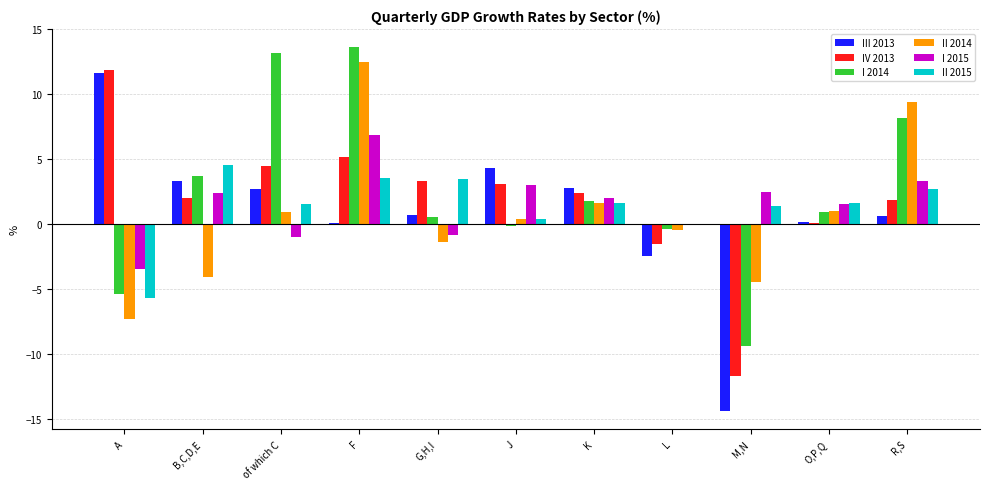

Read the I 2014 value at A.

-5.4